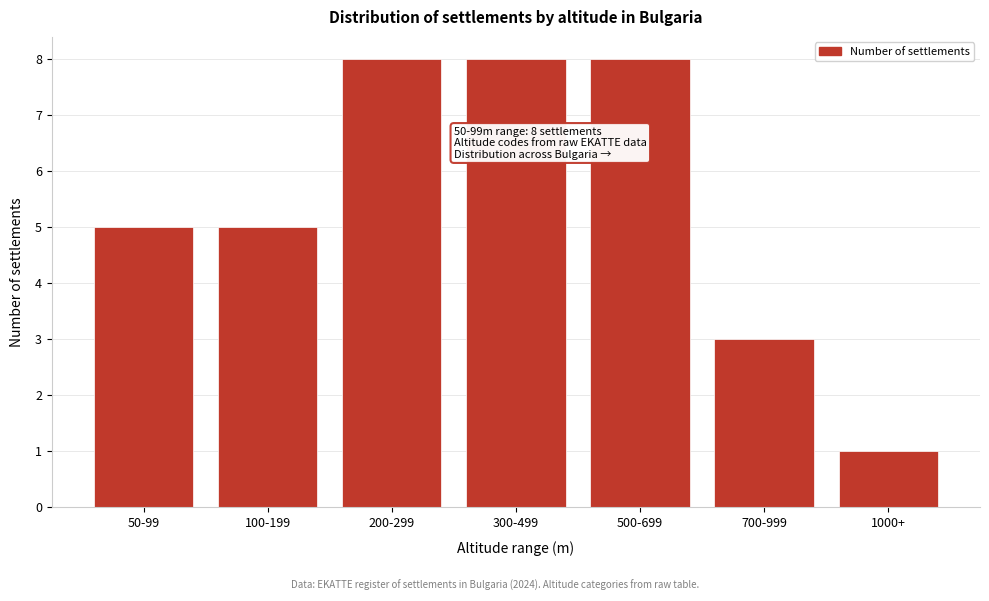

Reading left to right, what are all the values shown in this chart?

5	5	8	8	8	3	1